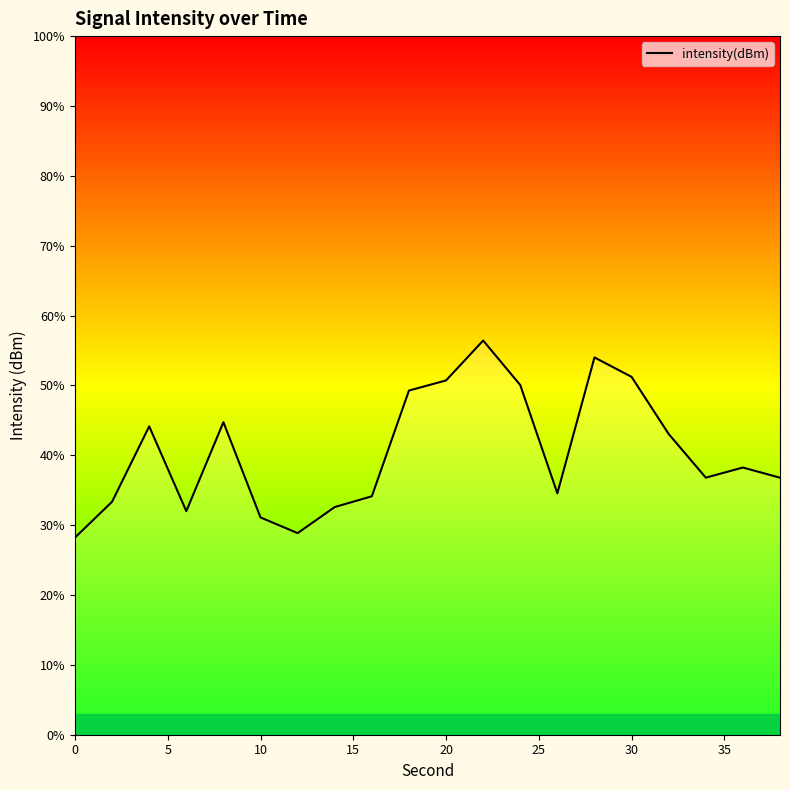

Reading left to right, what are all the values shown in this chart?

-135.8	-135.0	-133.4	-135.2	-133.3	-135.3	-135.7	-135.1	-134.9	-132.6	-132.4	-131.5	-132.5	-134.8	-131.9	-132.3	-133.5	-134.5	-134.3	-134.5